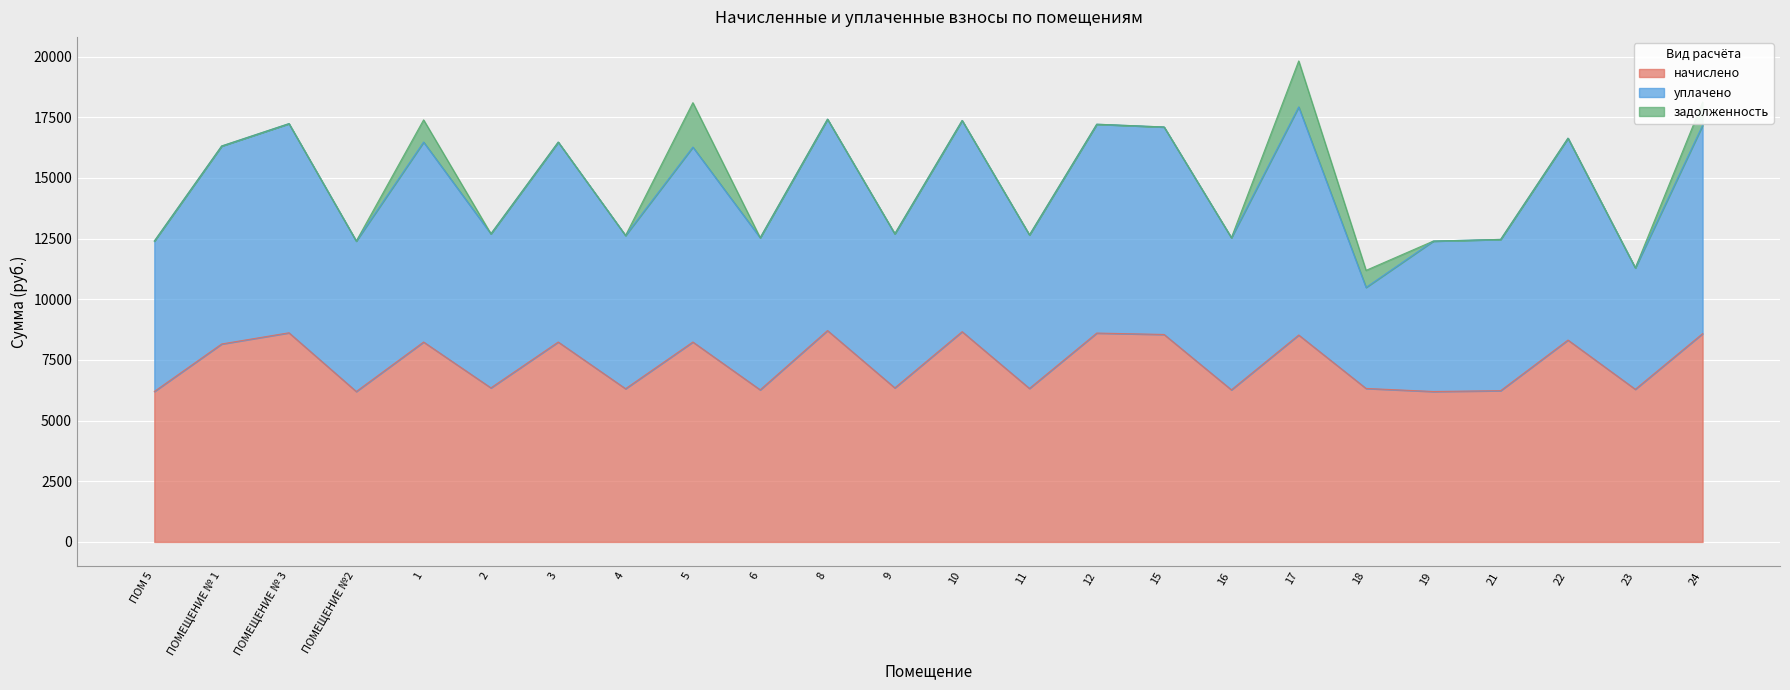

True or false: уплачено and начислено intersect in this chart.

False